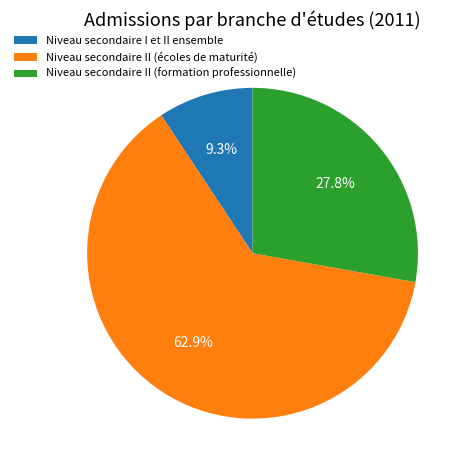

Does Niveau secondaire I et II ensemble account for over 50% of the chart?

No